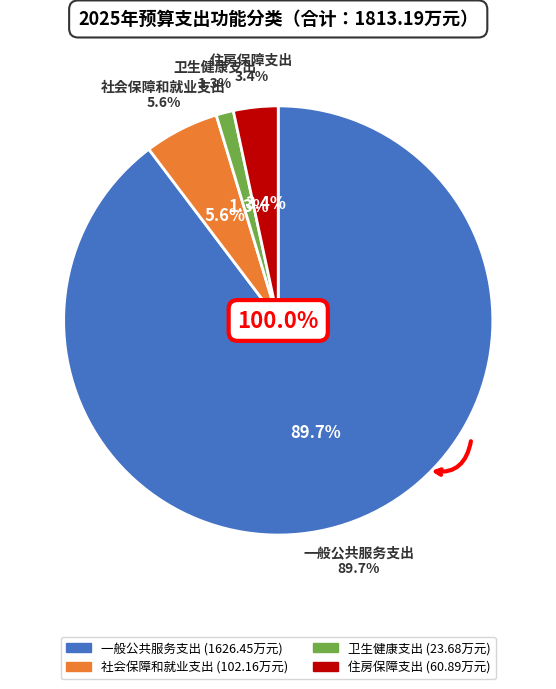

What percentage is the 卫生健康支出 slice, to the nearest percent?

1%